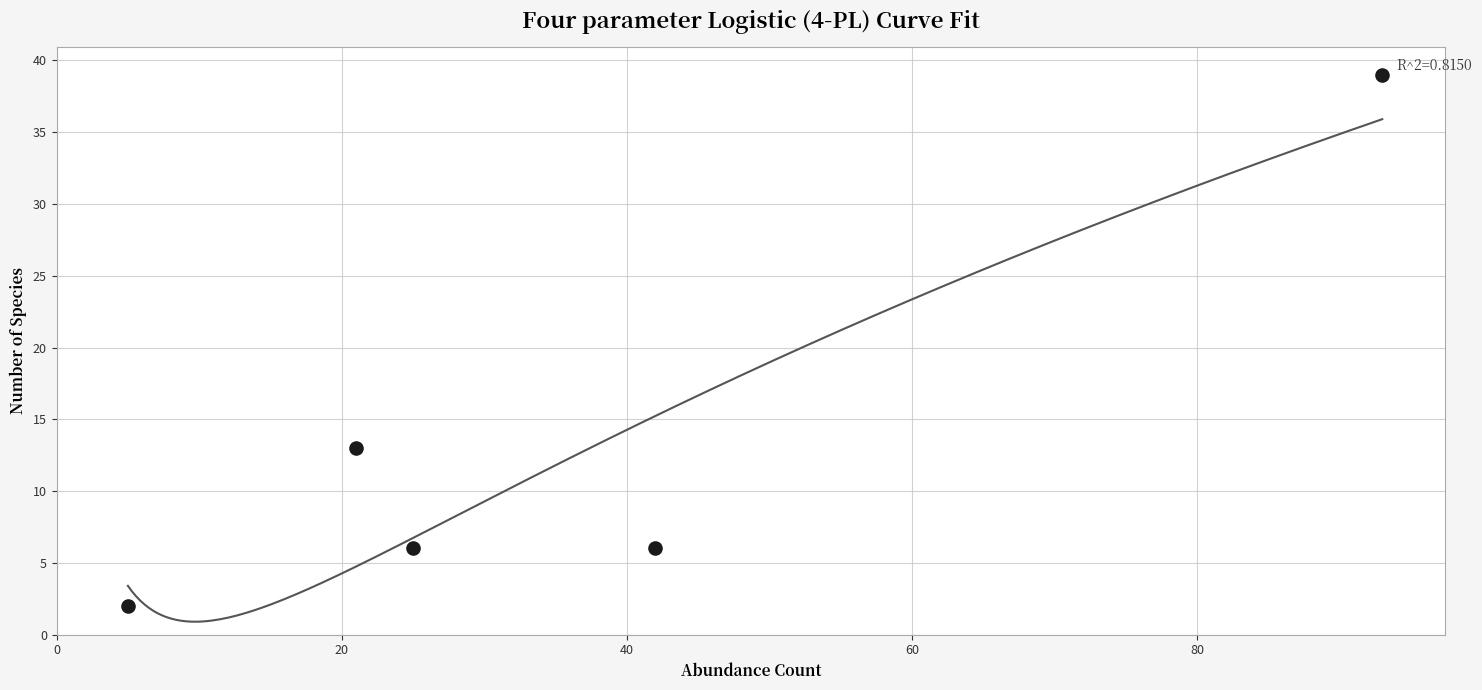

What is the average X value?

37